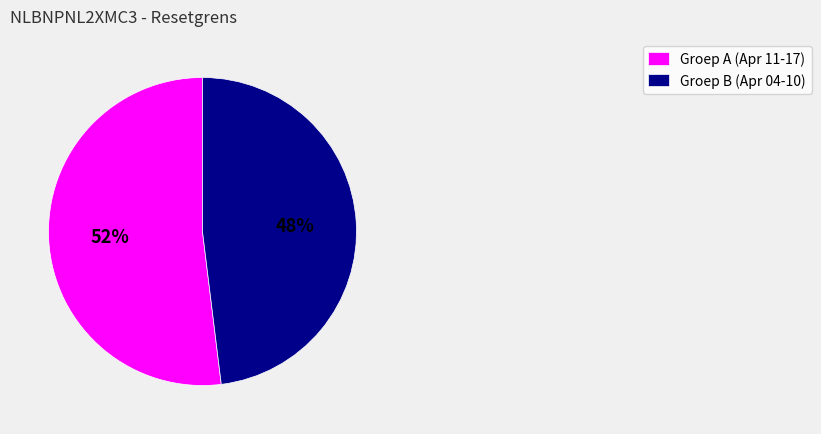

How many slices are in this pie chart?

2